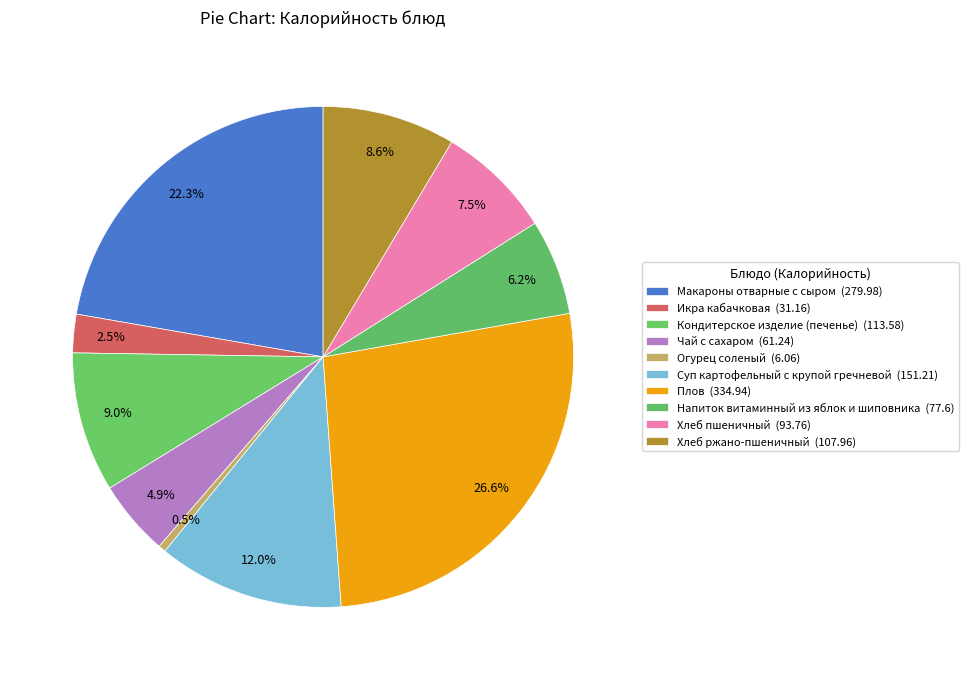

What is the largest slice in the pie chart?

Плов